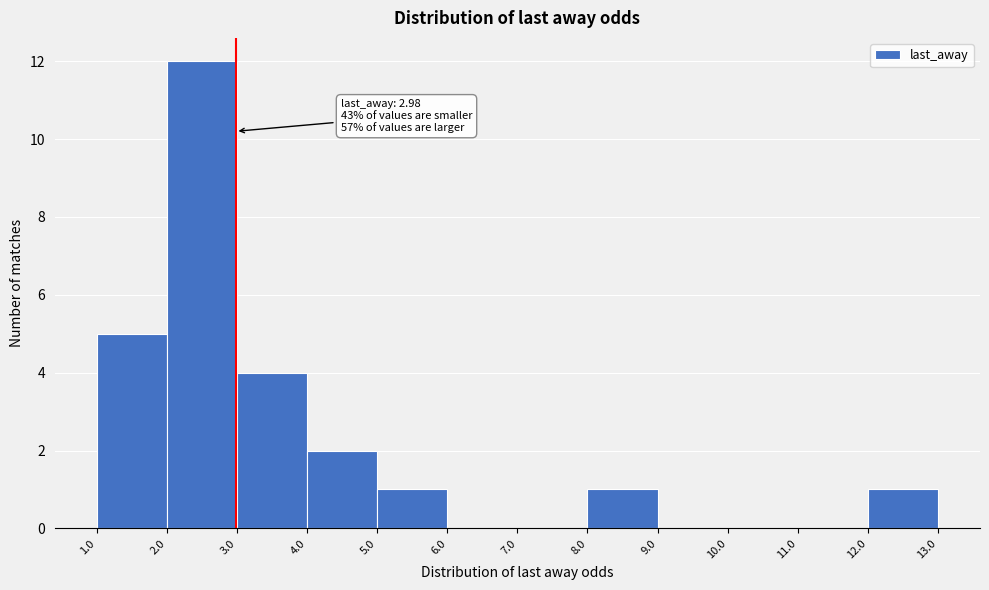

Over which range of the x-axis is the bar tallest?

2.0 to 3.0